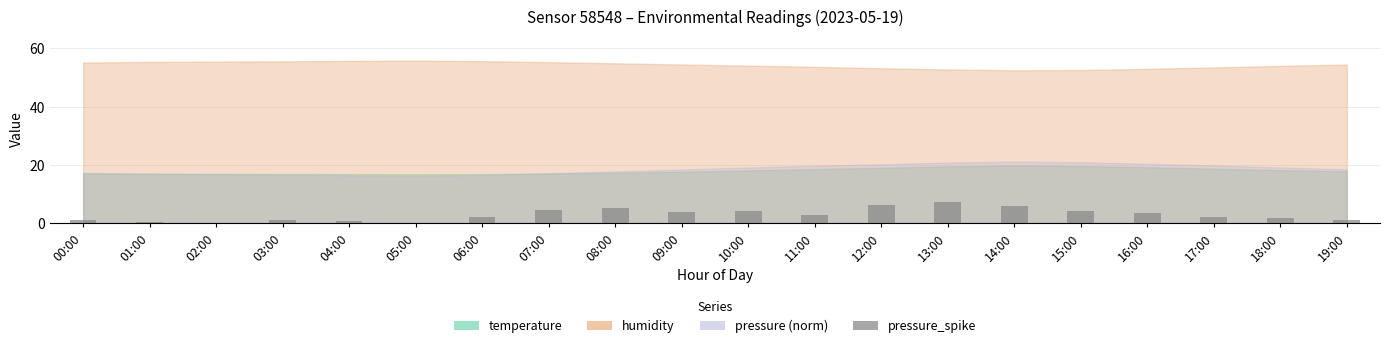

Rank the categories by value from highest to lowest.

13:00, 12:00, 14:00, 08:00, 07:00, 15:00, 10:00, 09:00, 16:00, 11:00, 06:00, 17:00, 18:00, 03:00, 19:00, 00:00, 04:00, 01:00, 02:00, 05:00